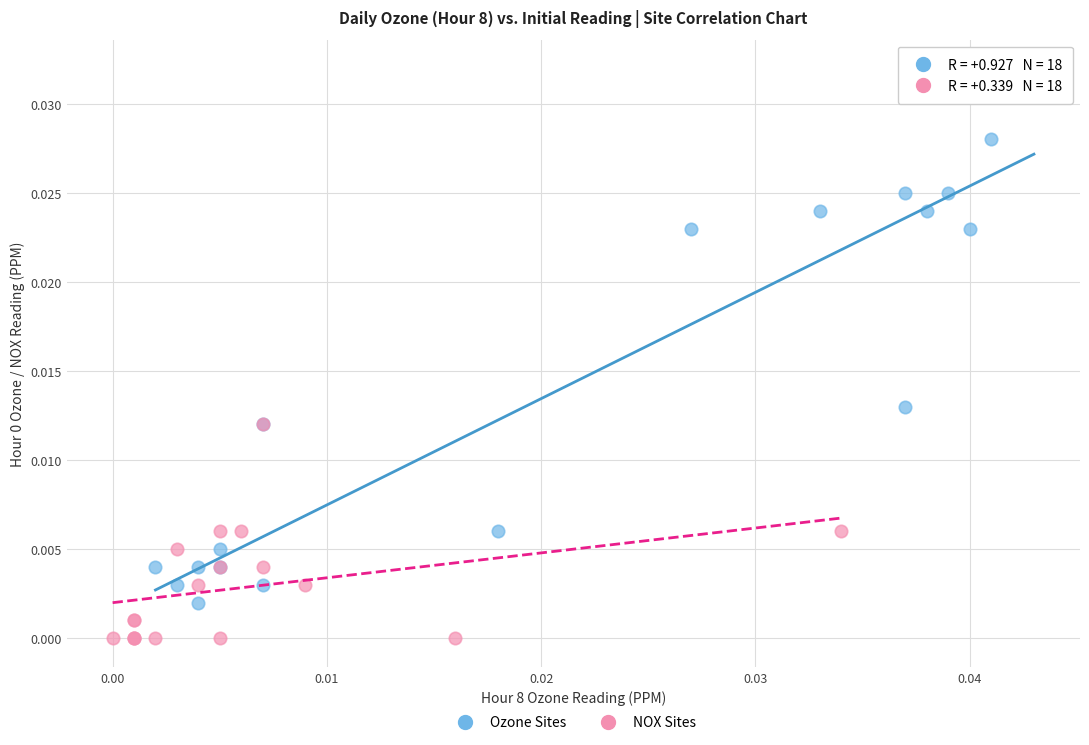

Which series contains the highest Y value?

Ozone Sites